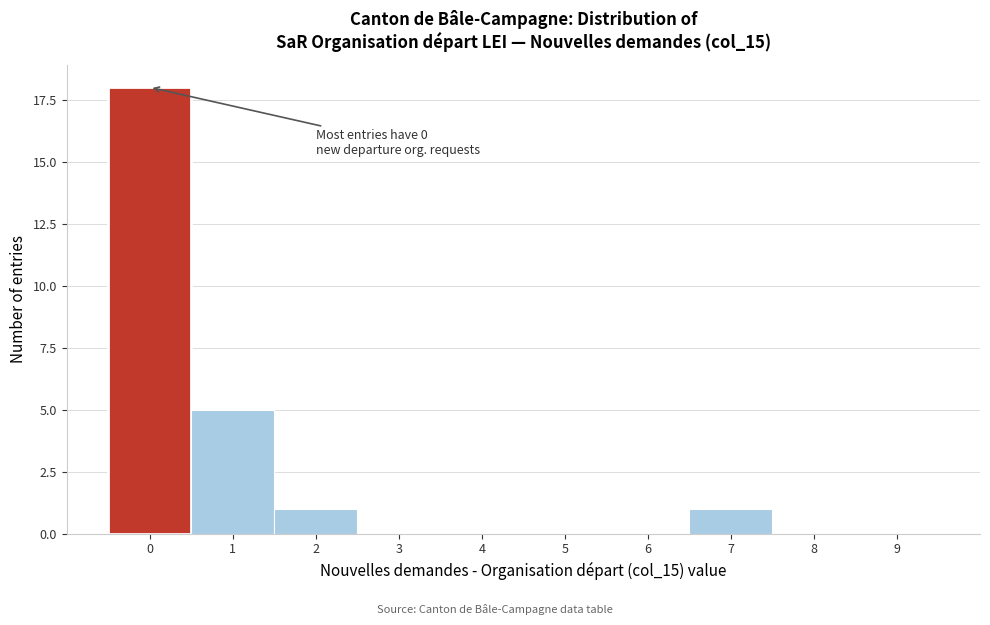

Reading left to right, what are all the values shown in this chart?

0=18	1=5	2=1	3=0	4=0	5=0	6=0	7=1	8=0	9=0